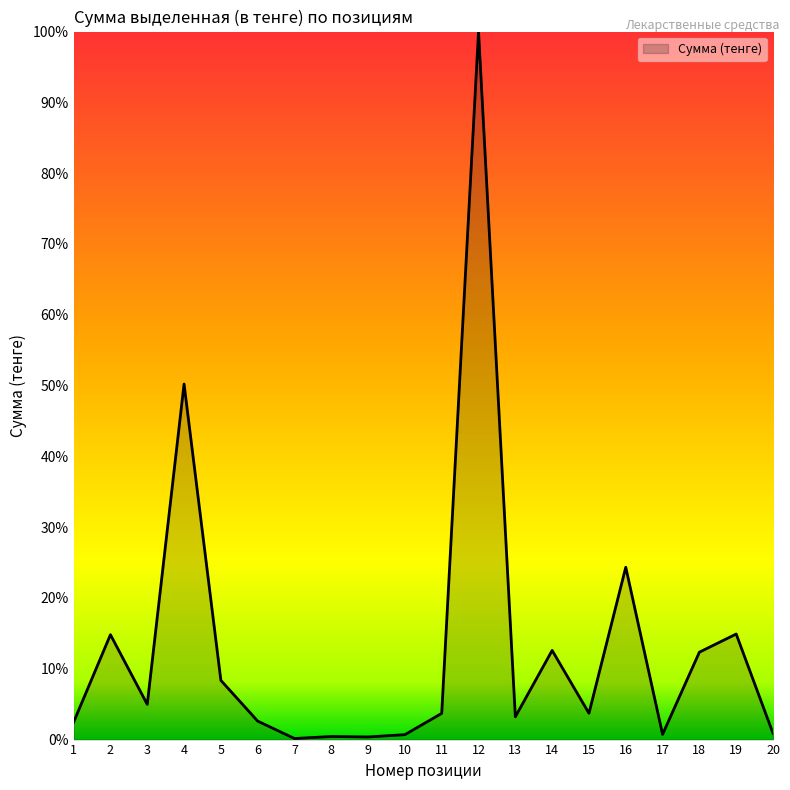

Reading left to right, list all the values displayed in this chart.

11000.0	66000.0	22165.0	223715.8	37267.5	11616.0	673.5	1934.0	1650.0	3098.7	16500.0	445500.0	14347.1	56100.0	16559.4	108442.4	3280.9	55000.0	66418.0	3960.0